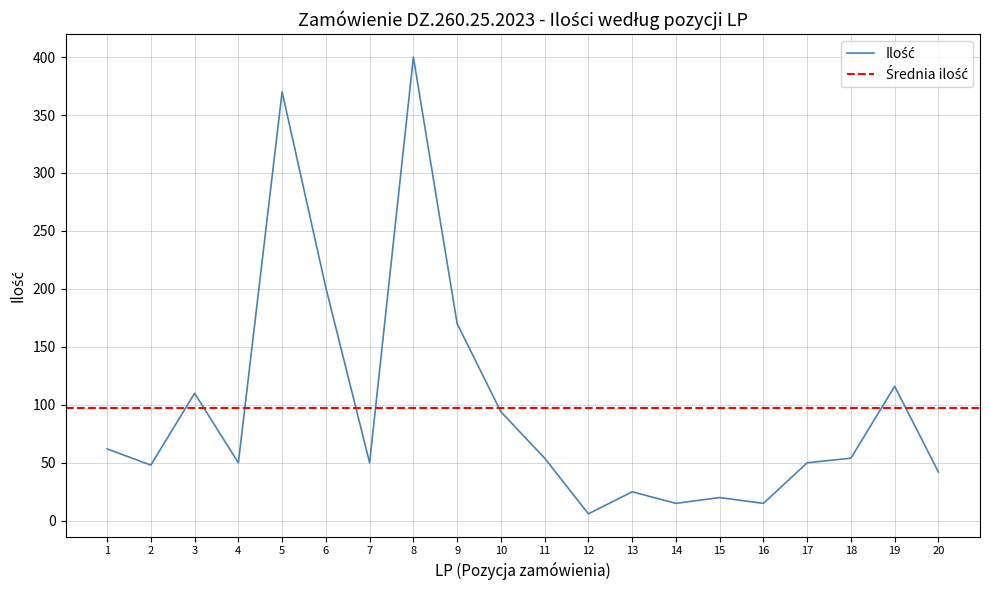

Which category has the lowest value across all series?

12